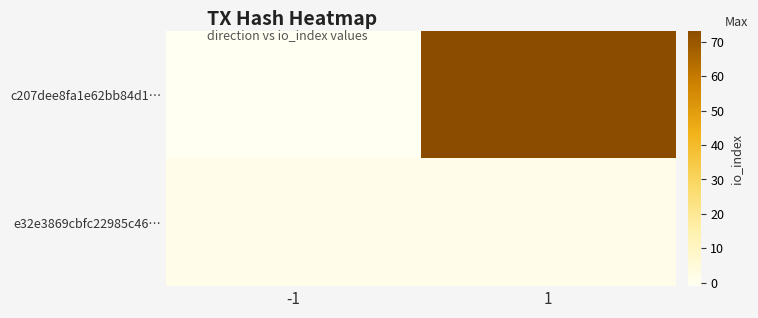

How many categories are shown in the chart?

2